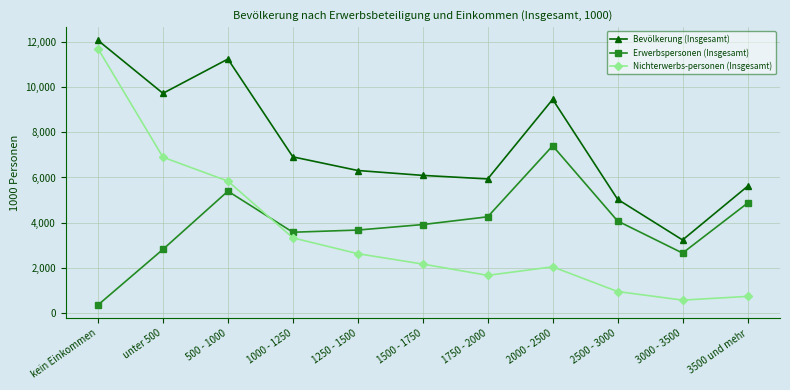

Which series has the largest total across all categories?

Bevölkerung (Insgesamt)